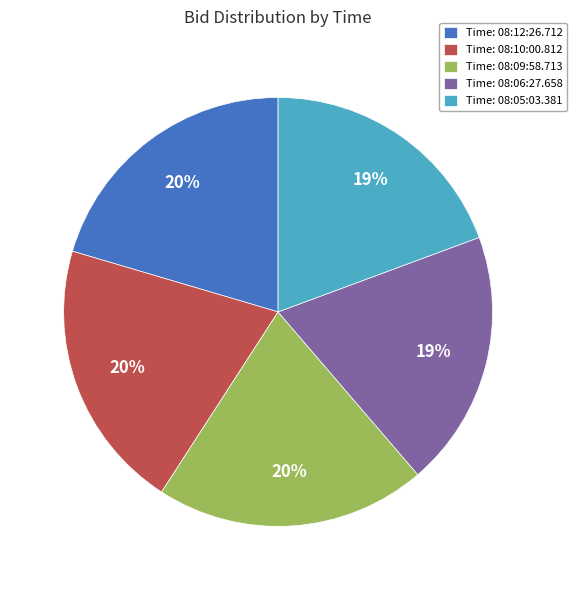

To the nearest percent, what is the difference between the Time: 08:06:27.658 and Time: 08:12:26.712 slice percentages?

1%